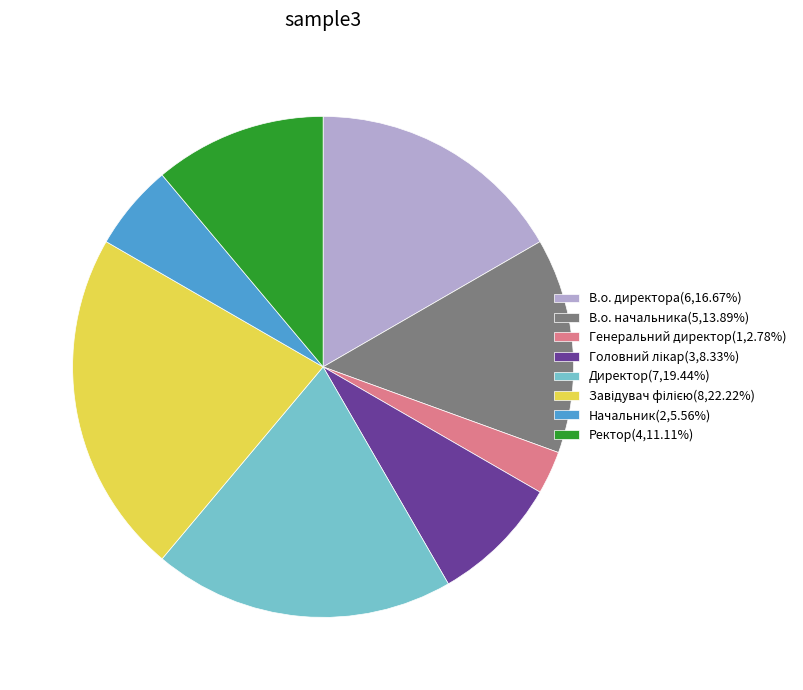

Approximately how many times larger is the value at Ректор(4,11.11%) compared to В.о. директора(6,16.67%)?

0.7